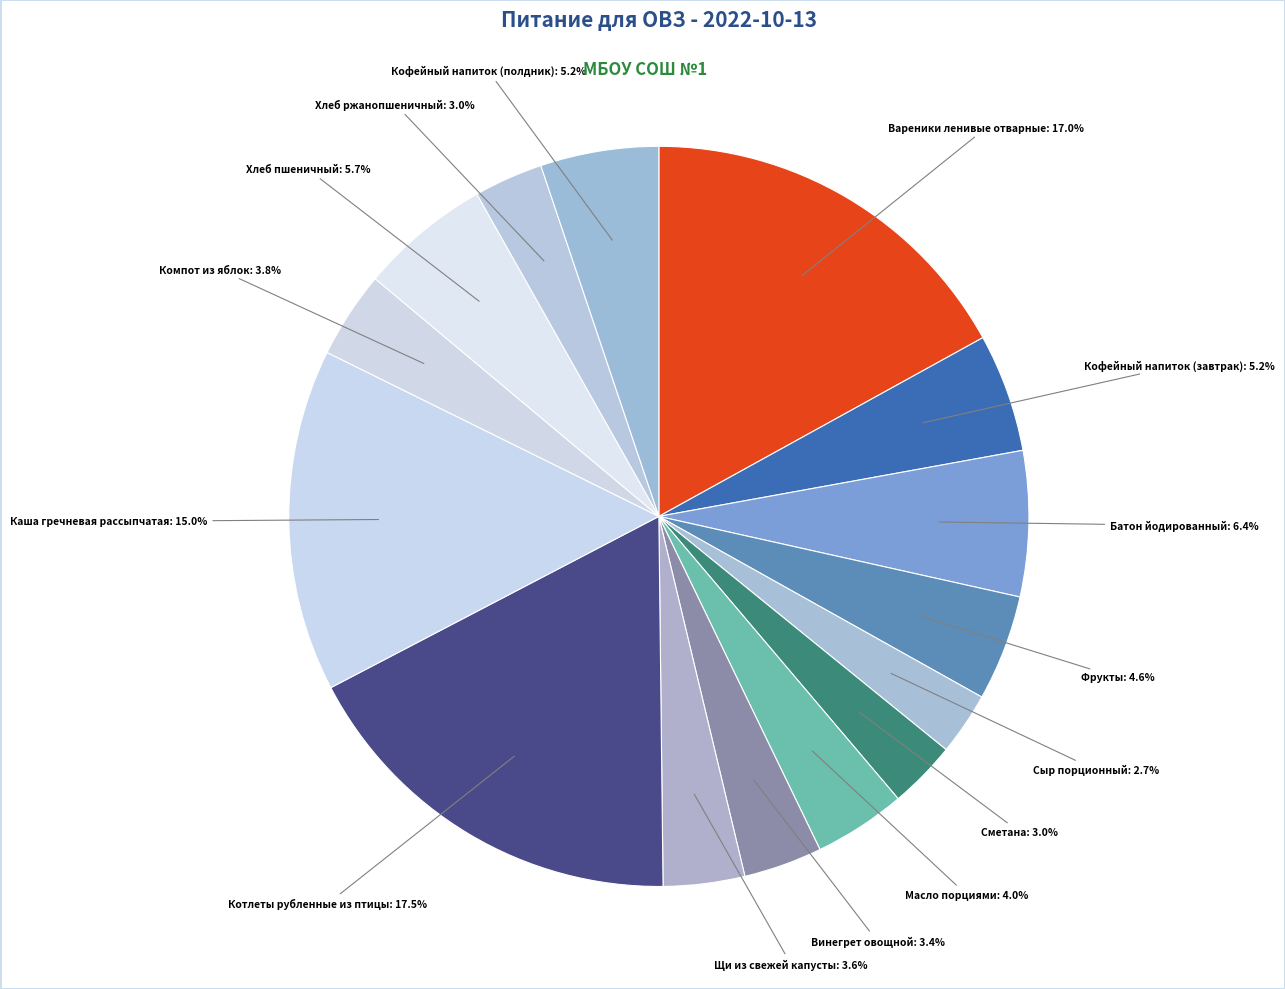

Is there any slice that represents more than half of the pie?

No